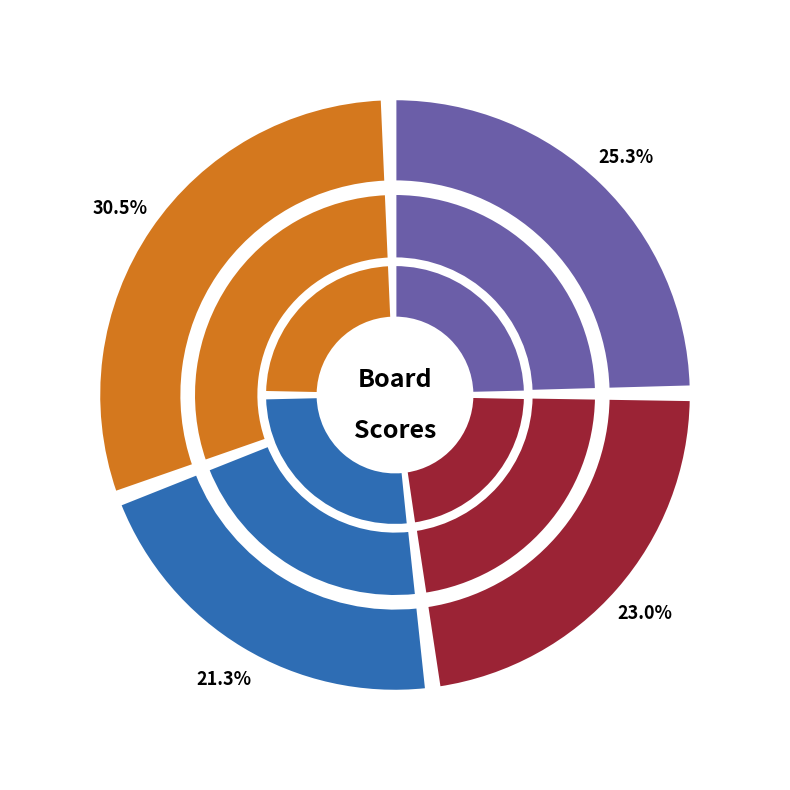

Between 5 and 11, which is larger?

11